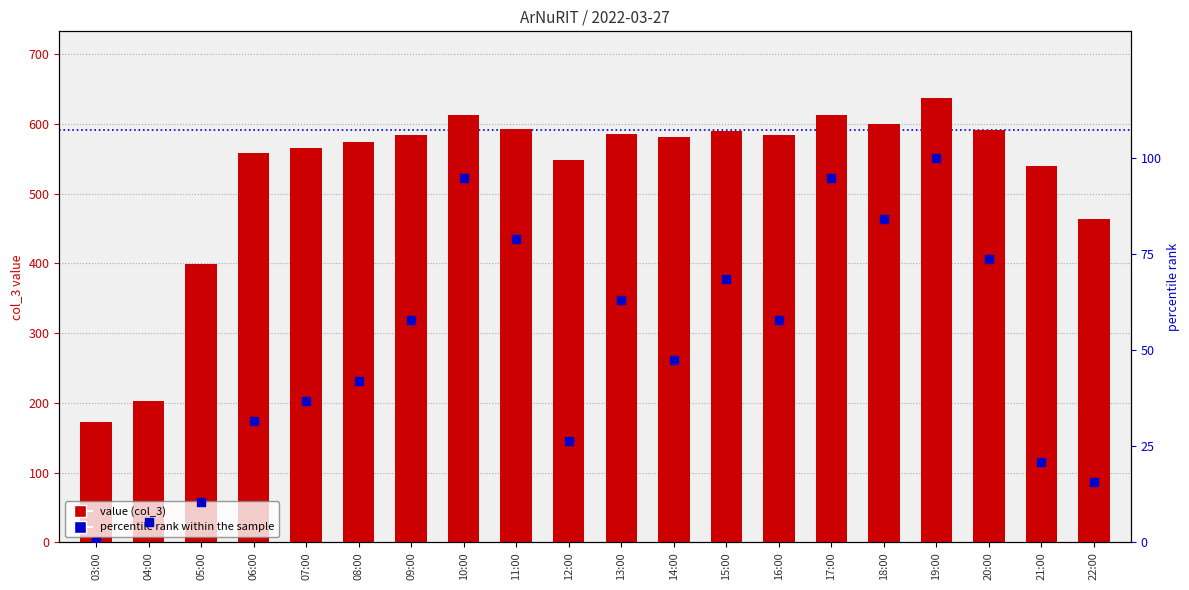

Which series reaches the maximum Y coordinate?

value